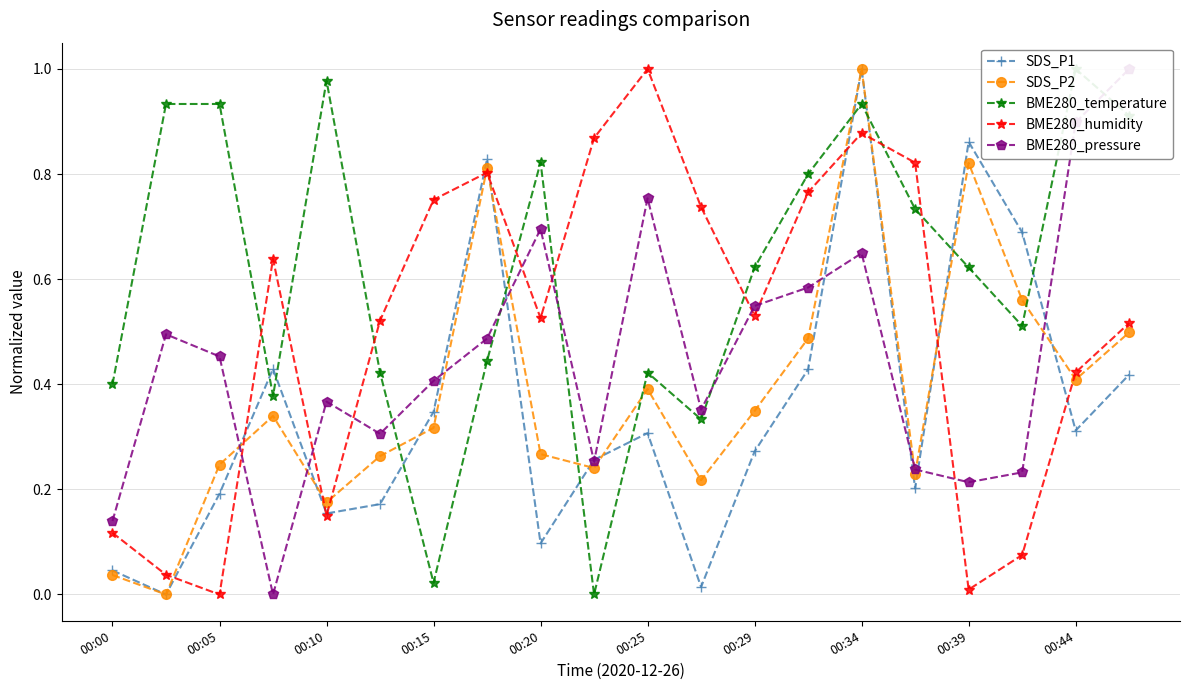

What is the maximum value for SDS_P2?

1.0